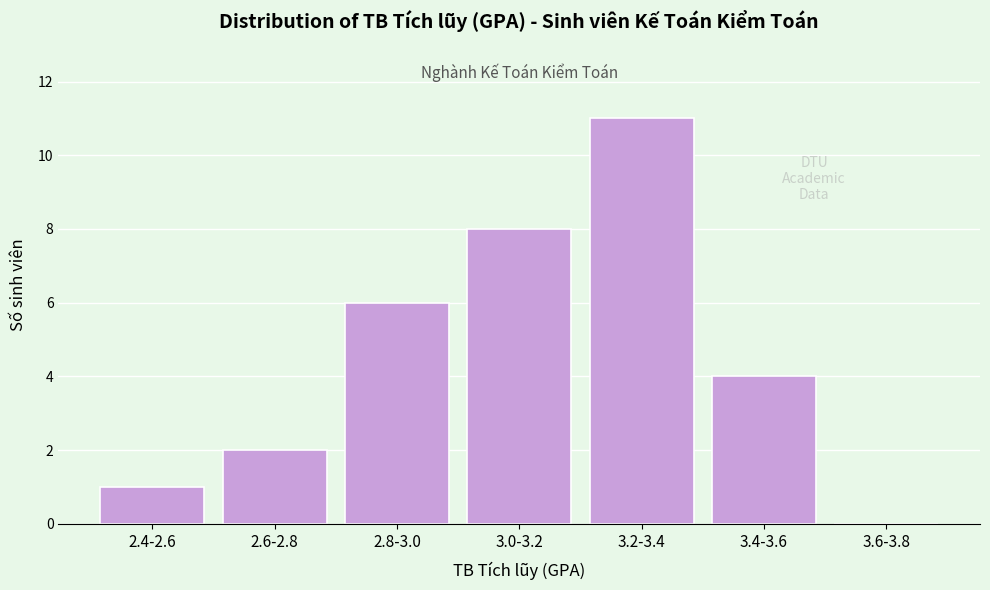

Reading left to right, what are all the values shown in this chart?

2.4-2.6=1	2.6-2.8=2	2.8-3.0=6	3.0-3.2=8	3.2-3.4=11	3.4-3.6=4	3.6-3.8=0